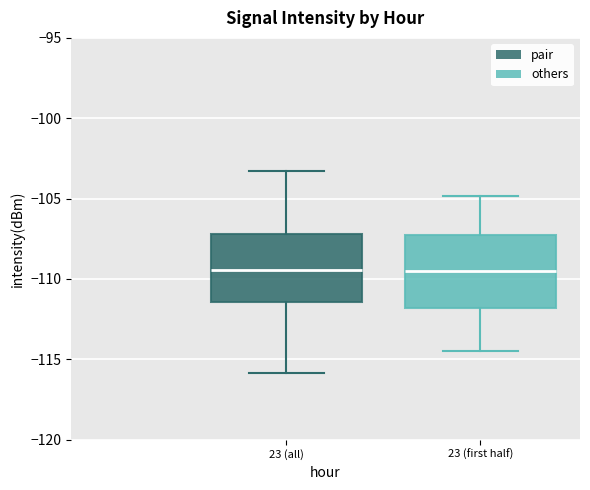

Reading left to right, read every box against the y-axis: the position of its median line, the range the box covers, and the ends of its whiskers. The values are not printed on the chart, so give them approximately, as read against the axis.

23 (all): median -109.5, box -111.5 to -107.0, whiskers -116.0 to -103.5
23 (first half): median -109.5, box -112.0 to -107.5, whiskers -114.5 to -105.0